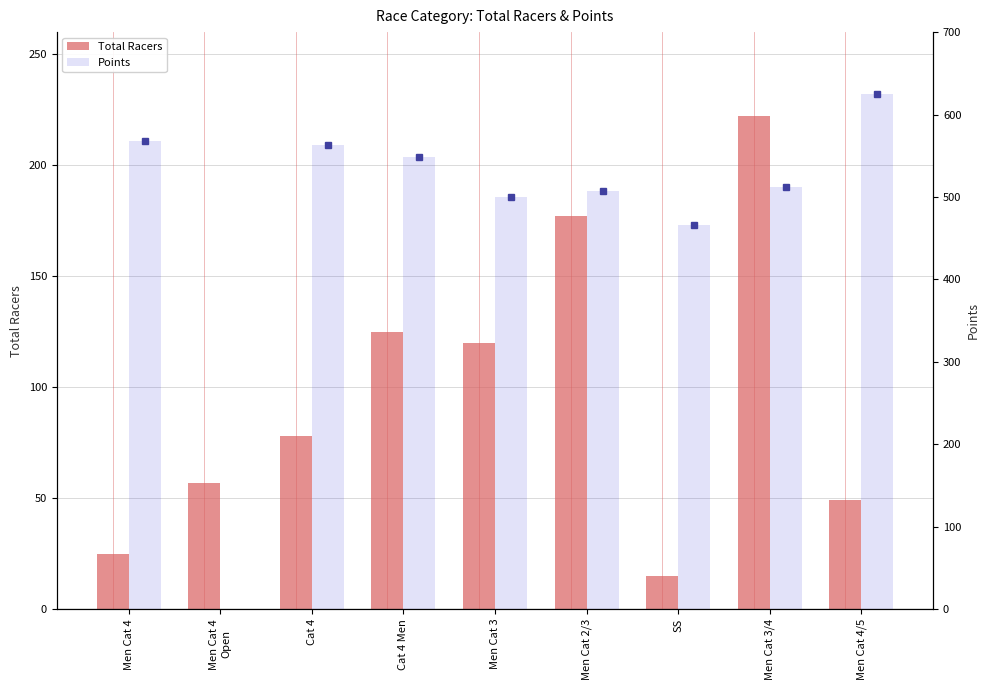

What is the change in value from Men Cat 3/4 to Men Cat 4/5?

-173